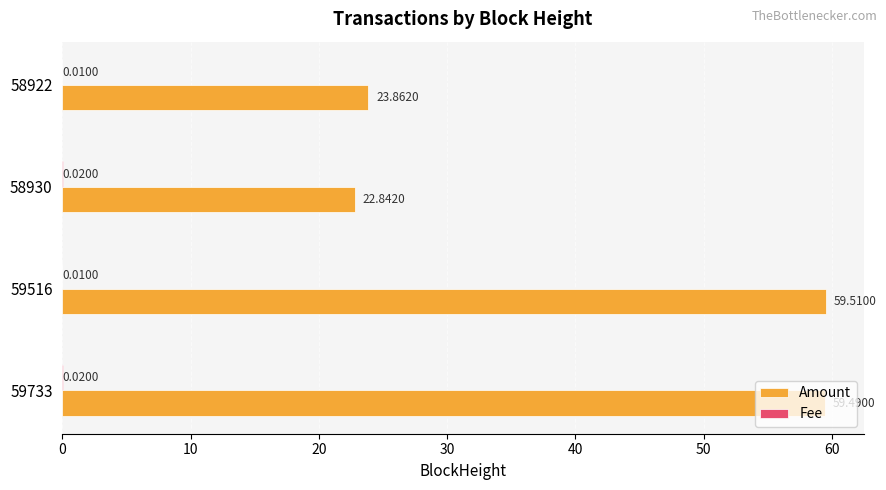

At which label does Amount reach its peak?

59516